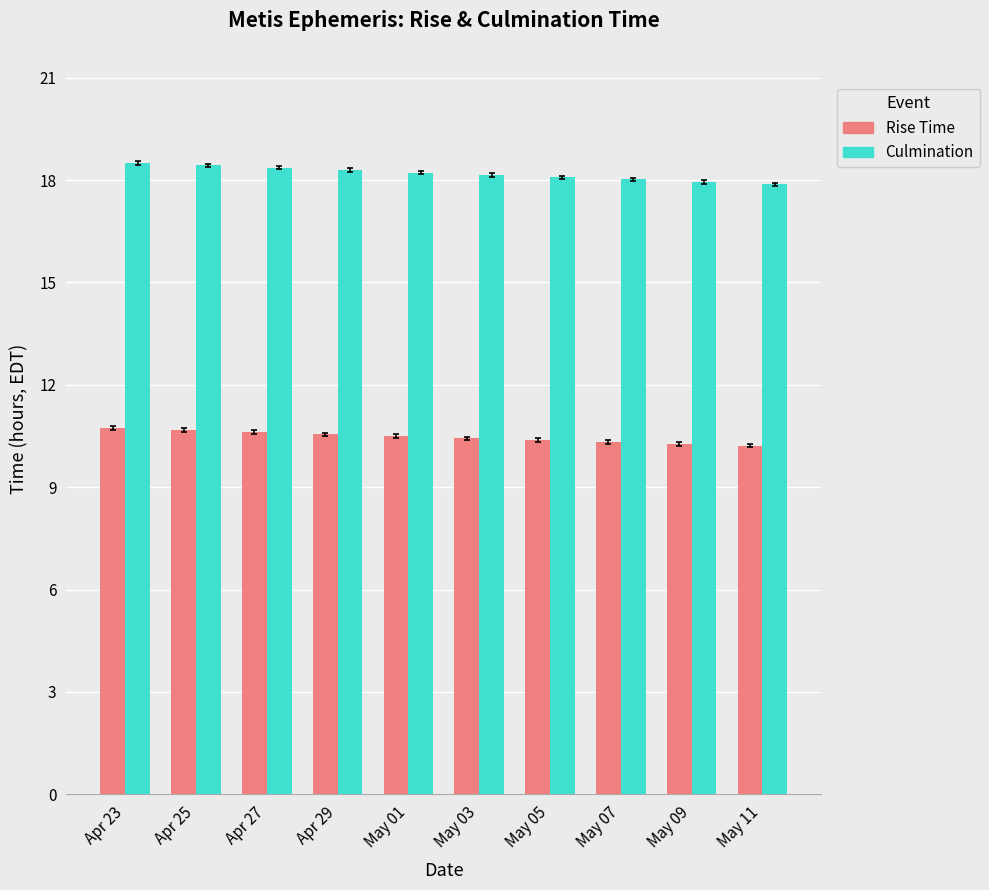

What is the greatest value displayed?

18.5